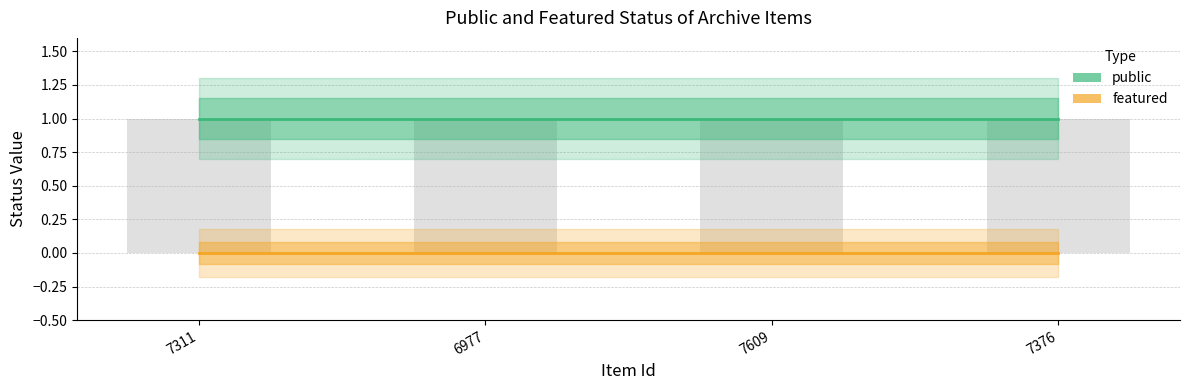

At which label does featured reach its minimum?

7311